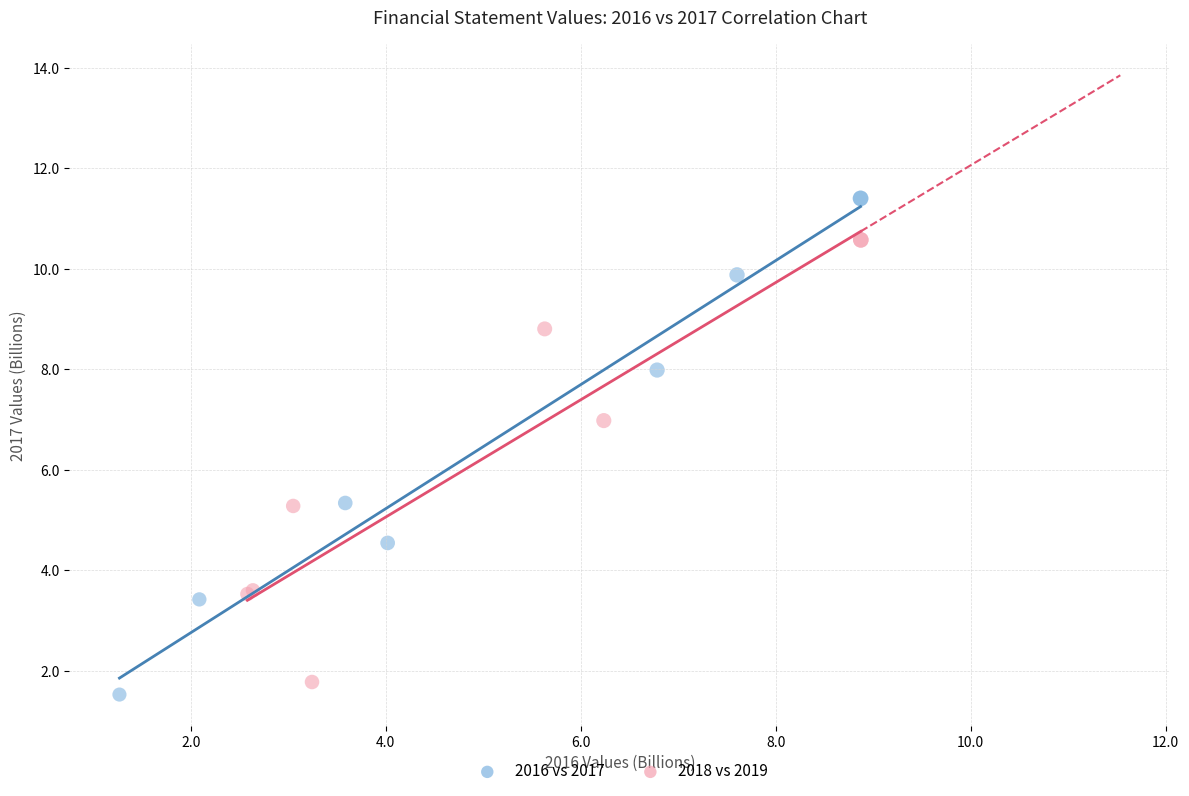

What are all the series names shown in the legend?

2016 vs 2017, 2018 vs 2019